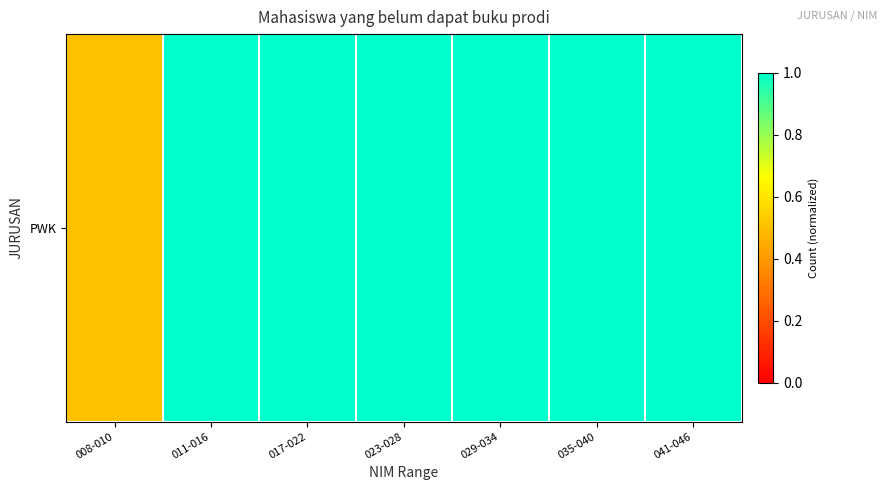

The value at 008-010 is 0.5. True or false?

True